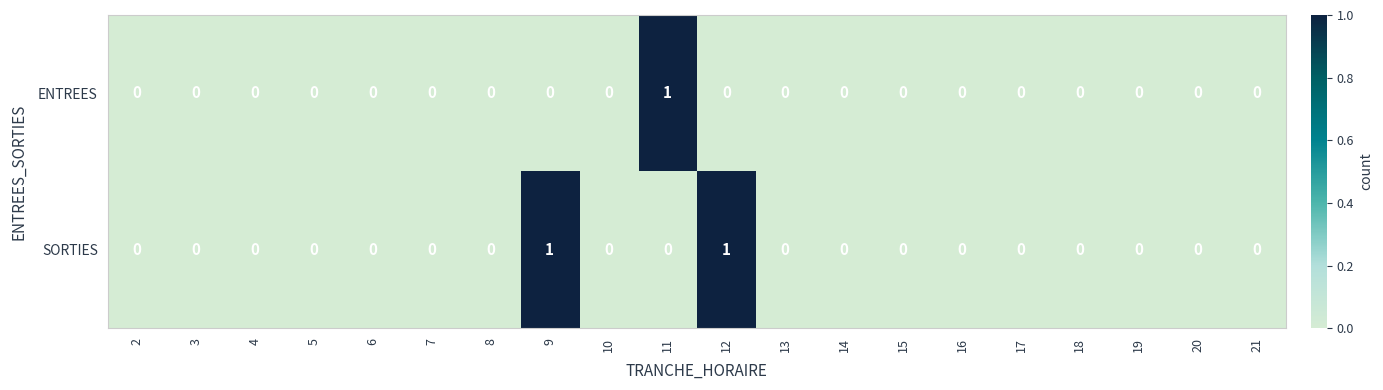

Which series changed the most between 12 and 17?

SORTIES